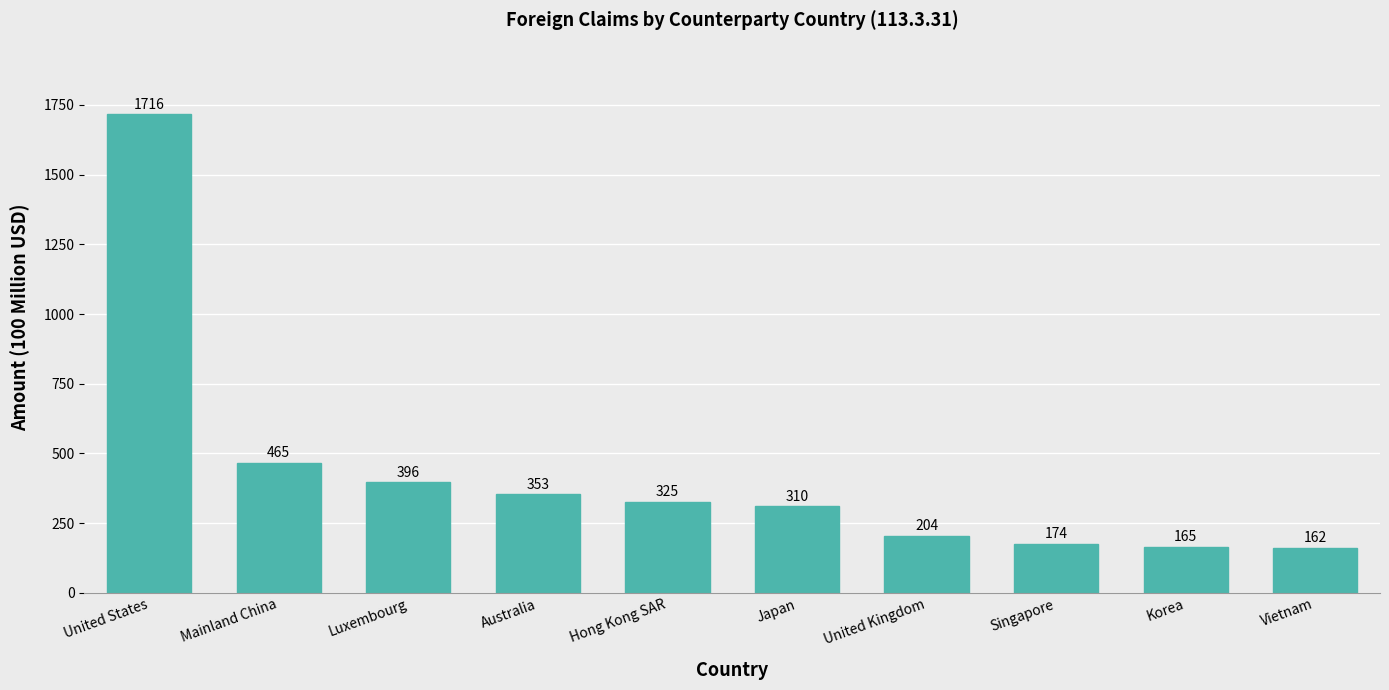

What is the ratio of the value at United States to the value at Mainland China?

3.7